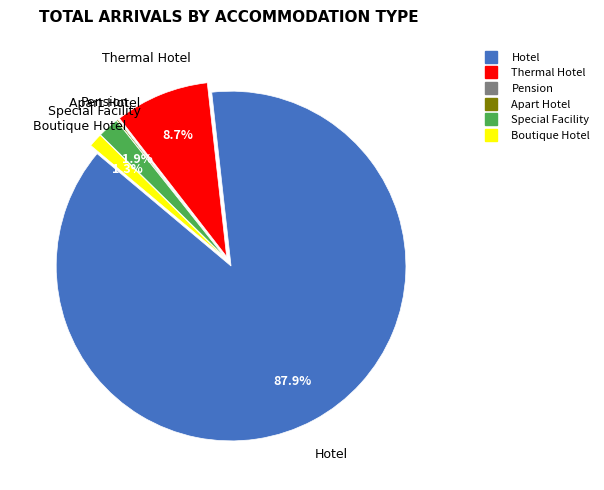

Which has a higher value, Boutique Hotel or Thermal Hotel?

Thermal Hotel